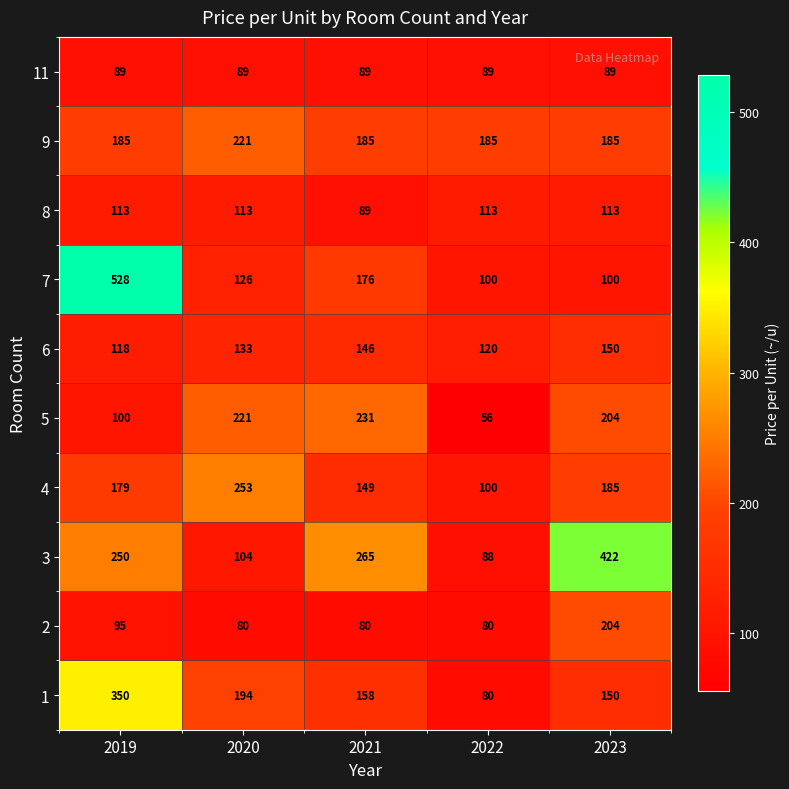

Which series changed the most between 2022 and 2023?

3